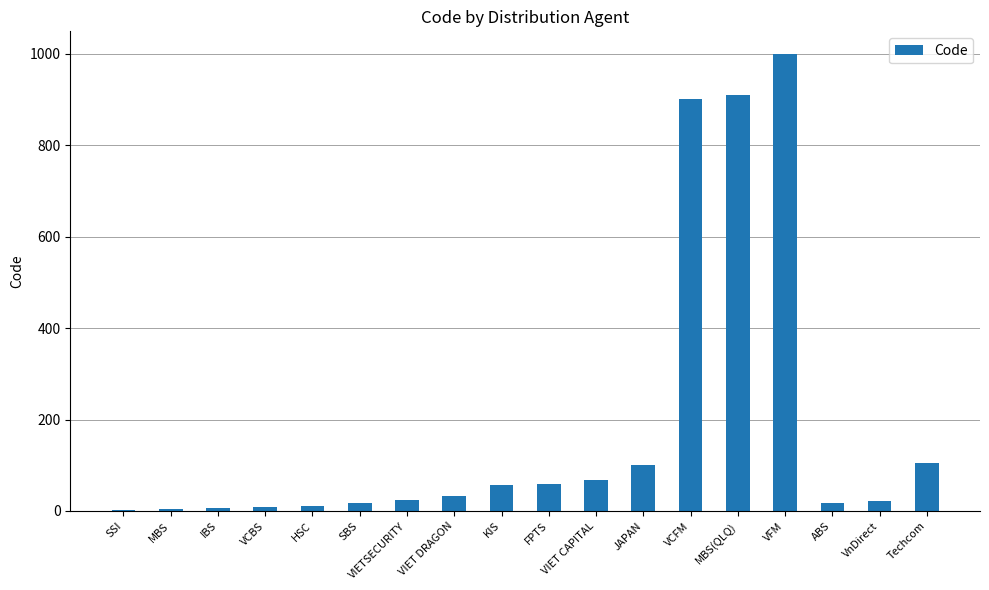

Approximately how many times larger is the value at FPTS compared to ABS?

3.2